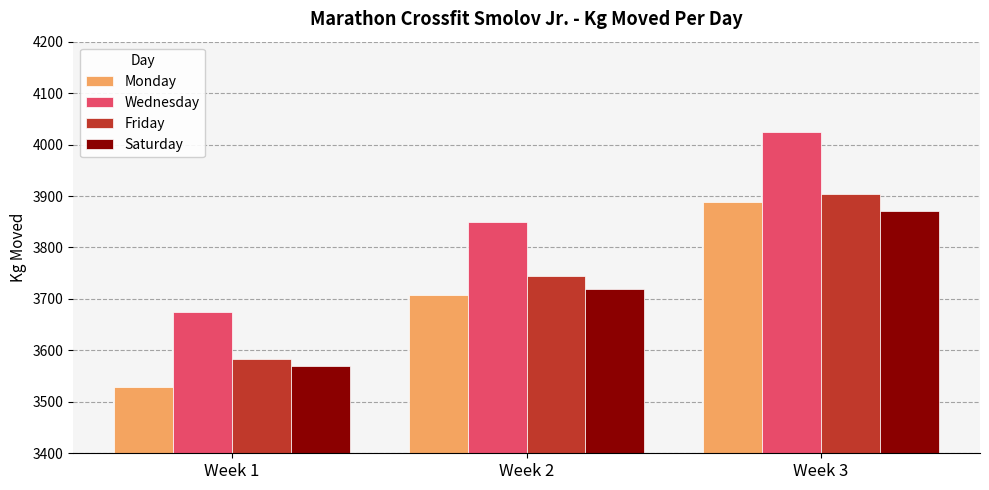

Which category has the highest value in the Friday series?

Week 3